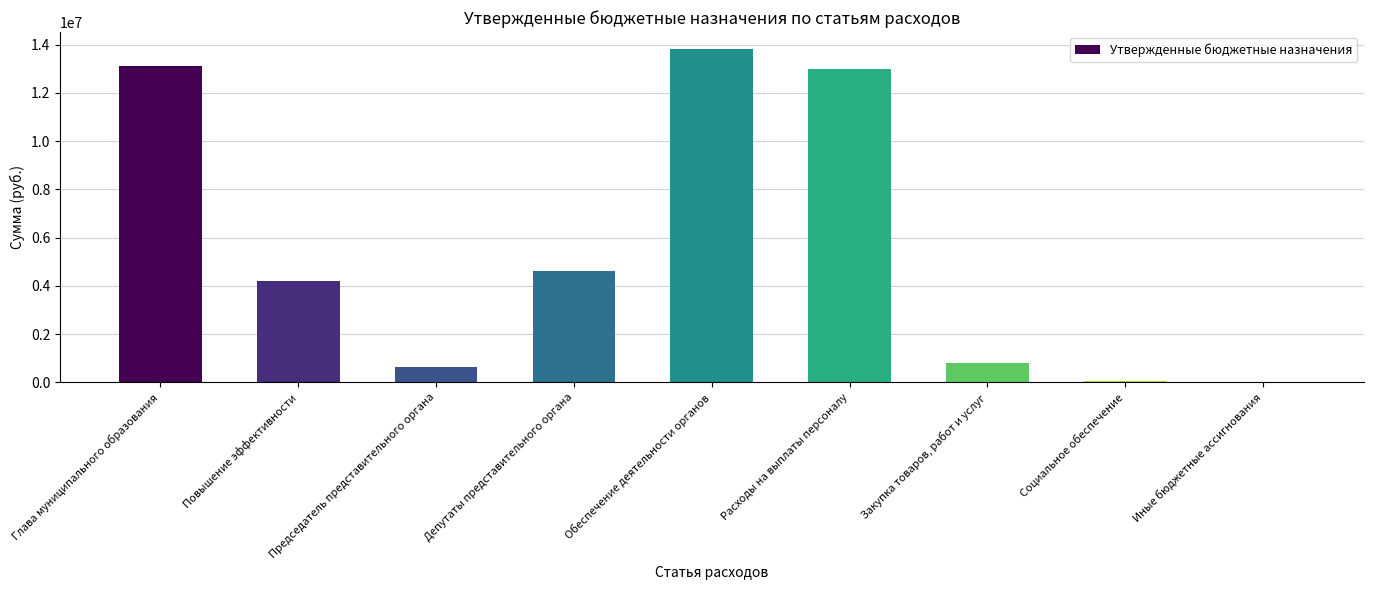

True or false: the data shows 6029524.5 at Обеспечение деятельности органов.

False